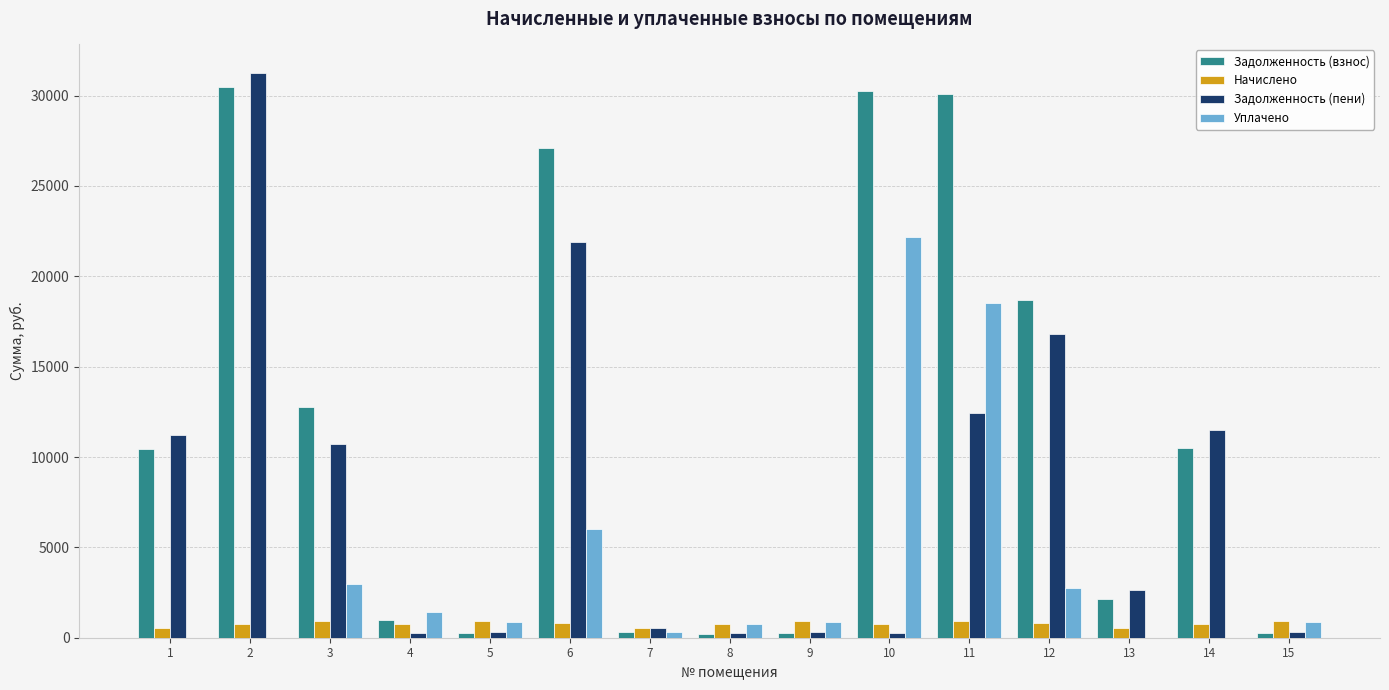

Which series changed the most between 8 and 14?

Задолженность (пени)